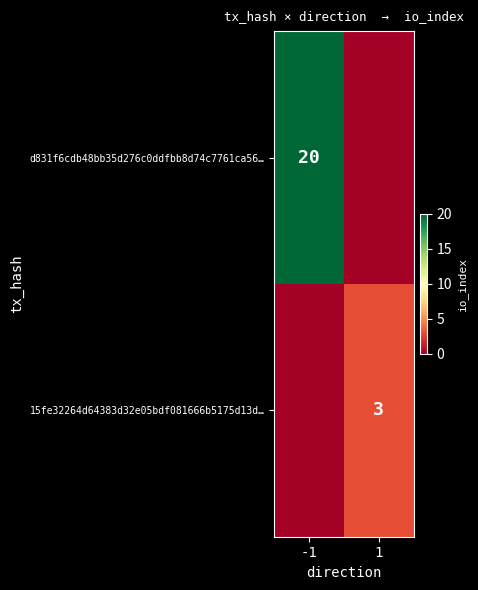

True or false: 15fe32264d64383d32e05bdf081666b5175d13d… has a value of 3 at 1.

True